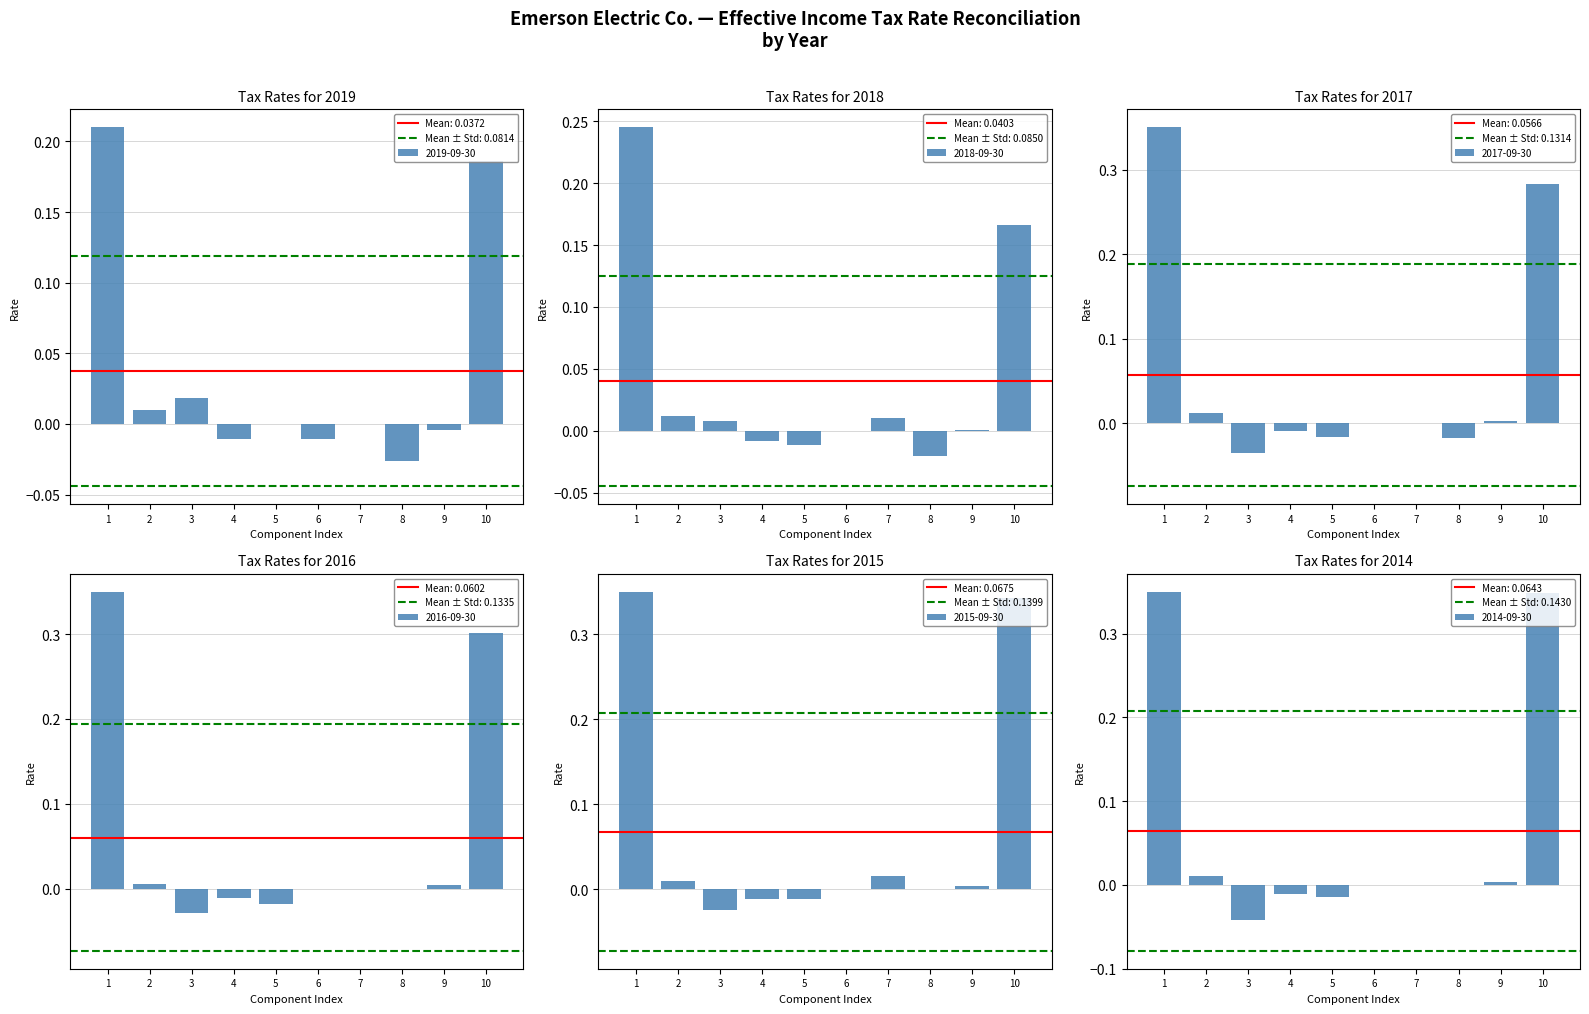

Is it true that 2016-09-30 equals 0.3 at 8?

False